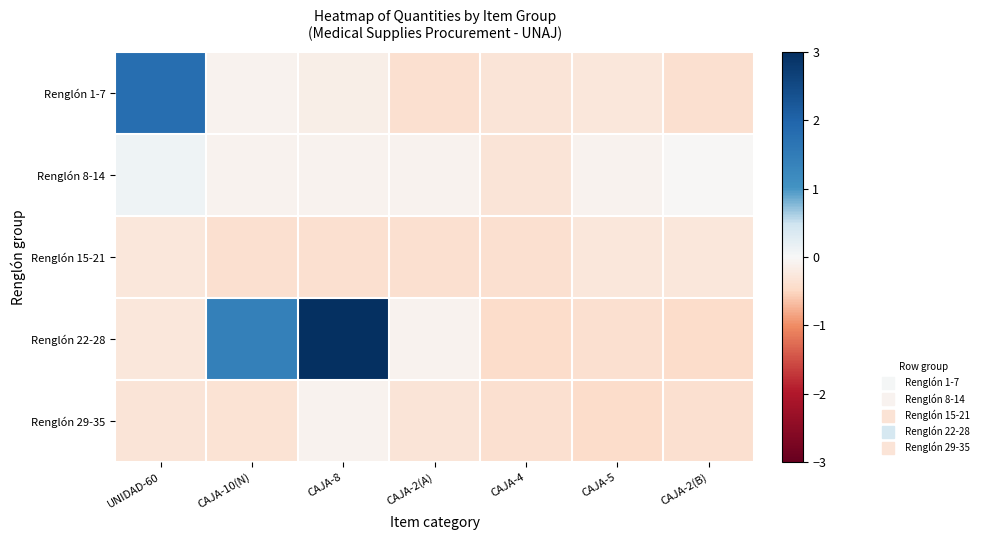

Reading right to left, transcribe all the data shown in this chart.

Renglón 1-7: CAJA-2(B)=-0.4	CAJA-5=-0.3	CAJA-4=-0.3	CAJA-2(A)=-0.4	CAJA-8=-0.2	CAJA-10(N)=-0.1	UNIDAD-60=1.8
Renglón 8-14: CAJA-2(B)=-0.0	CAJA-5=-0.1	CAJA-4=-0.3	CAJA-2(A)=-0.1	CAJA-8=-0.1	CAJA-10(N)=-0.1	UNIDAD-60=0.1
Renglón 15-21: CAJA-2(B)=-0.3	CAJA-5=-0.3	CAJA-4=-0.4	CAJA-2(A)=-0.4	CAJA-8=-0.4	CAJA-10(N)=-0.4	UNIDAD-60=-0.3
Renglón 22-28: CAJA-2(B)=-0.4	CAJA-5=-0.4	CAJA-4=-0.4	CAJA-2(A)=-0.1	CAJA-8=3.0	CAJA-10(N)=1.4	UNIDAD-60=-0.3
Renglón 29-35: CAJA-2(B)=-0.4	CAJA-5=-0.4	CAJA-4=-0.4	CAJA-2(A)=-0.3	CAJA-8=-0.1	CAJA-10(N)=-0.3	UNIDAD-60=-0.3